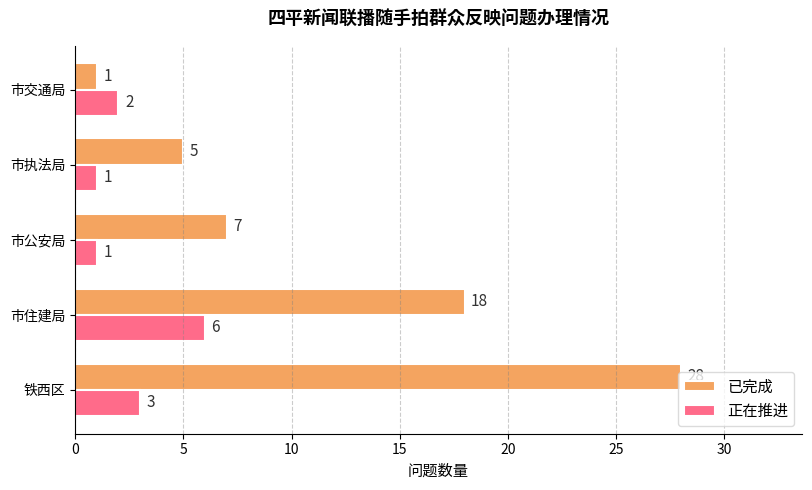

Which series has the largest total across all categories?

已完成